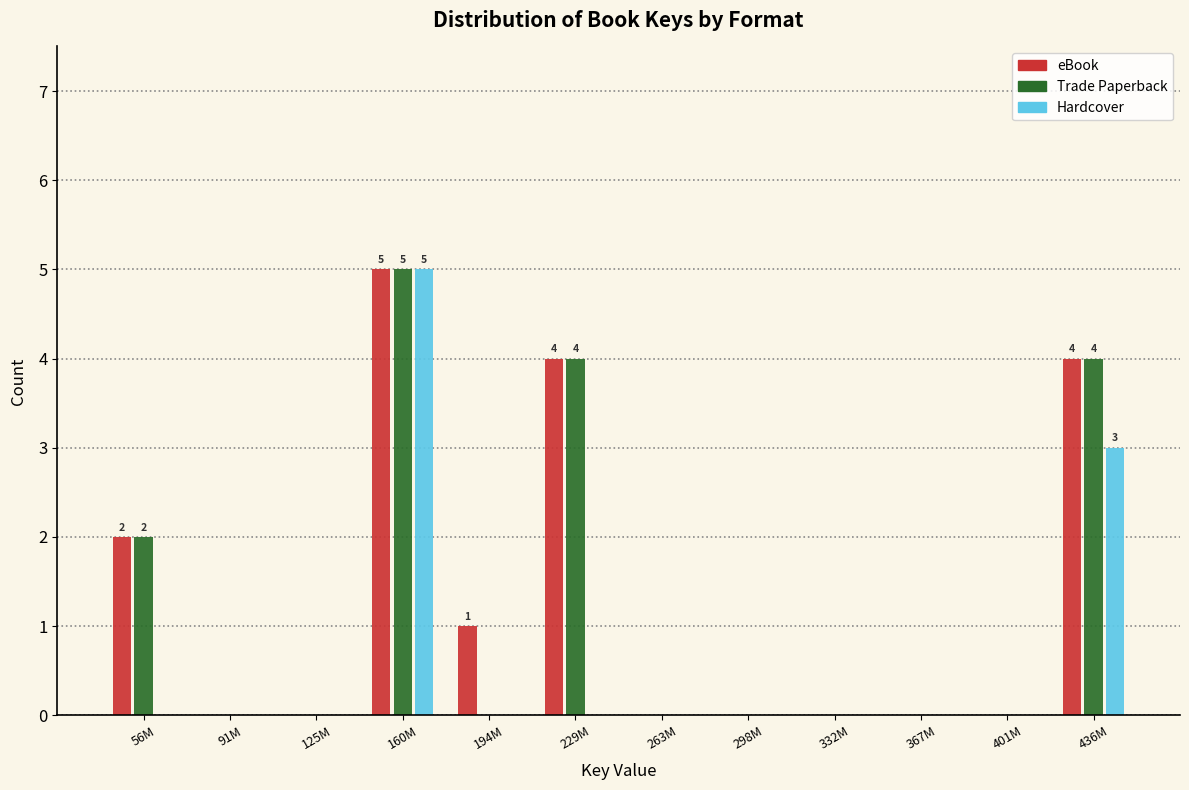

The eBook series shows 0 at 125M. True or false?

True